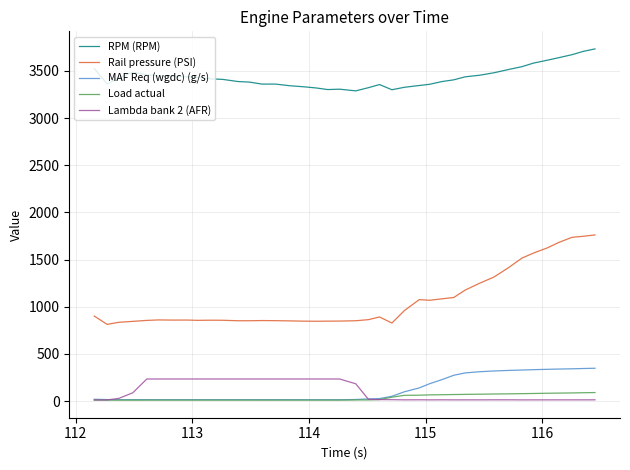

Which series has the largest total across all categories?

RPM (RPM)